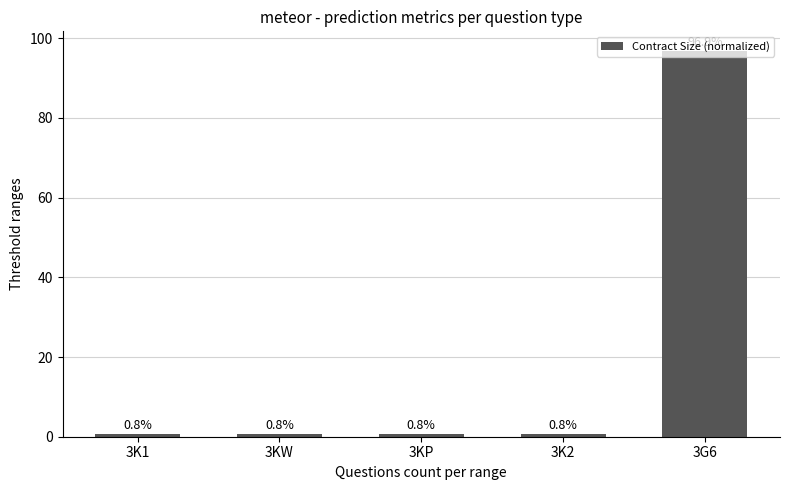

Reading left to right, what are all the values shown in this chart?

0.8	0.8	0.8	0.8	96.9